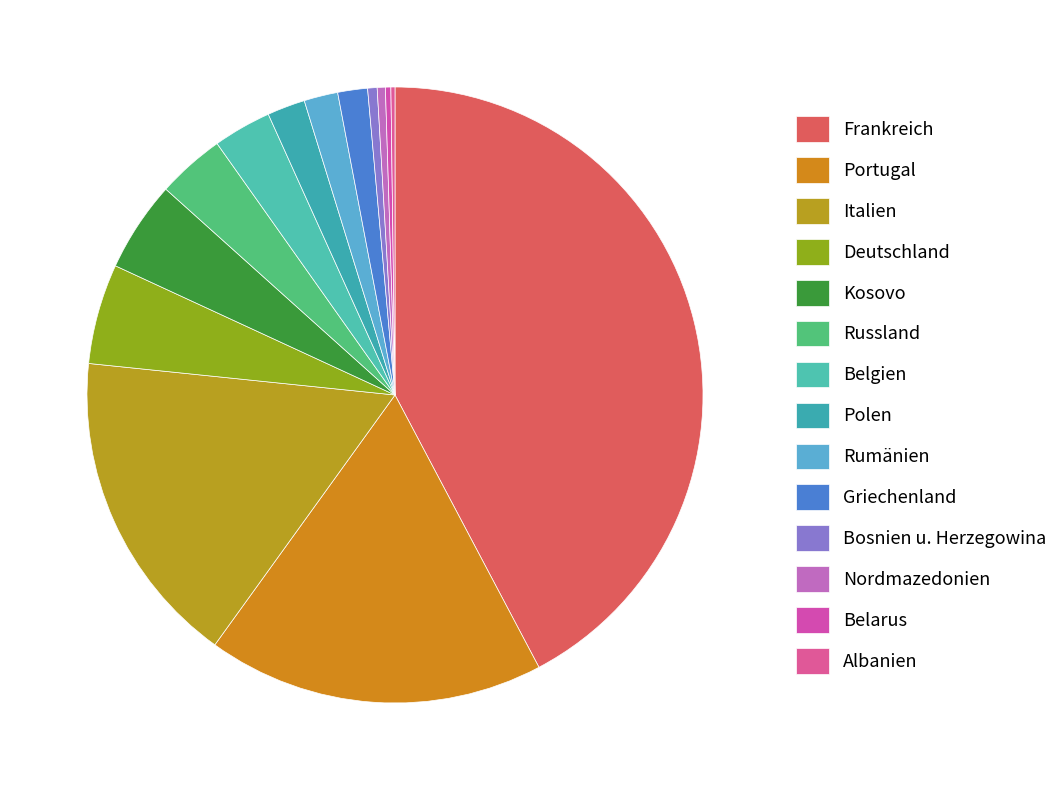

What is the change in value from Deutschland to Bosnien u. Herzegowina?

-67